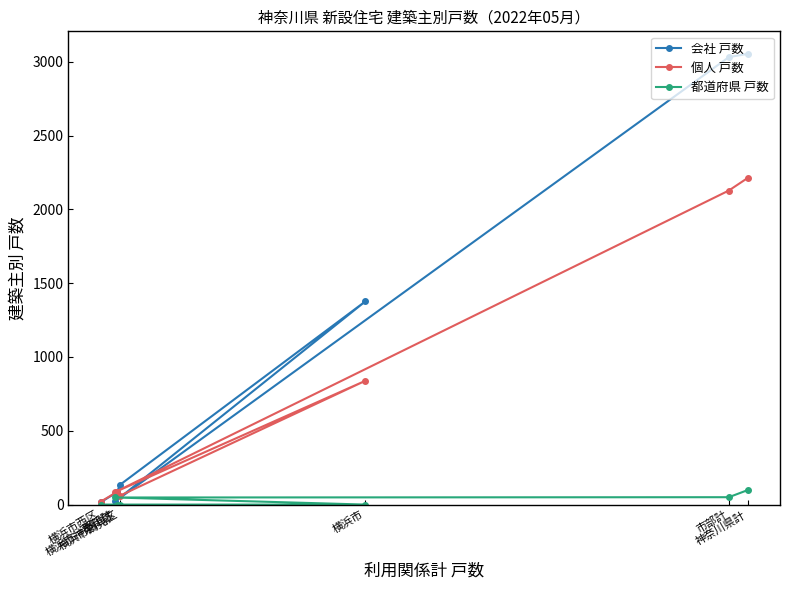

What is the maximum value shown in the chart?

3054